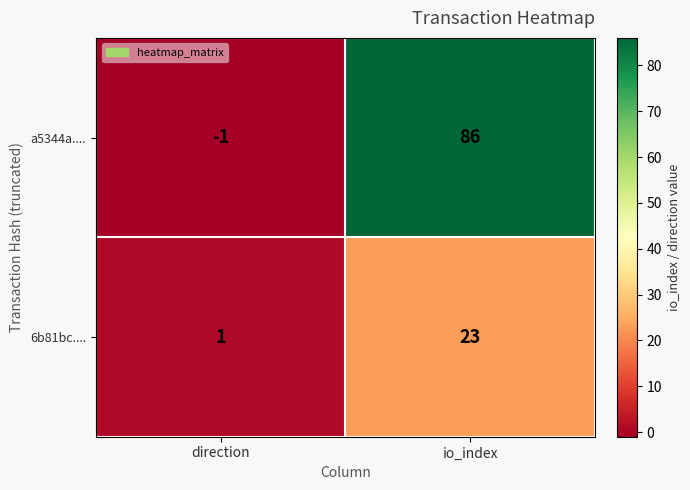

The value of a5344a.... at io_index is 26. True or false?

False